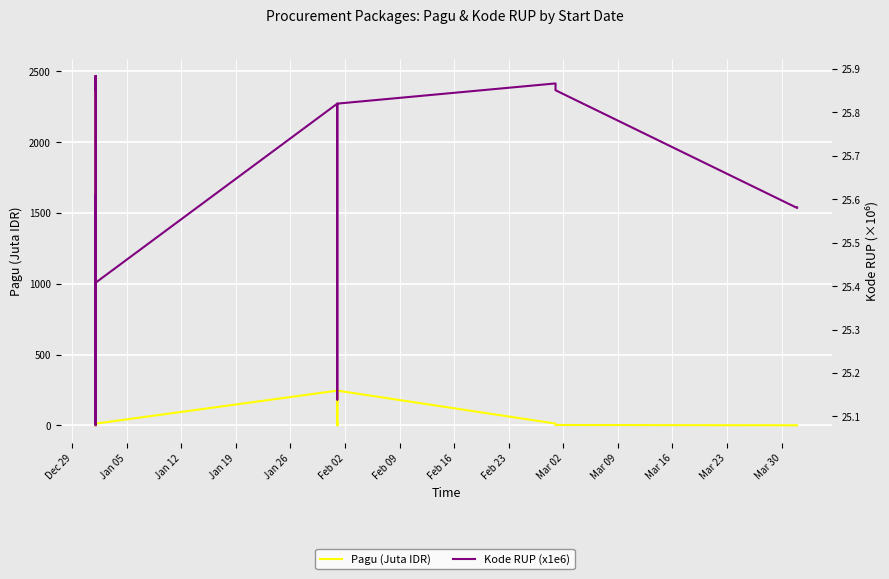

True or false: Kode RUP (x1e6) has more than 0 points higher than both neighbors.

True